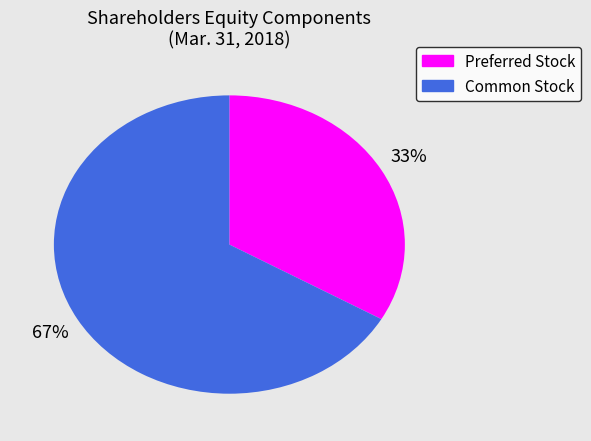

How many segments does this pie chart have?

2